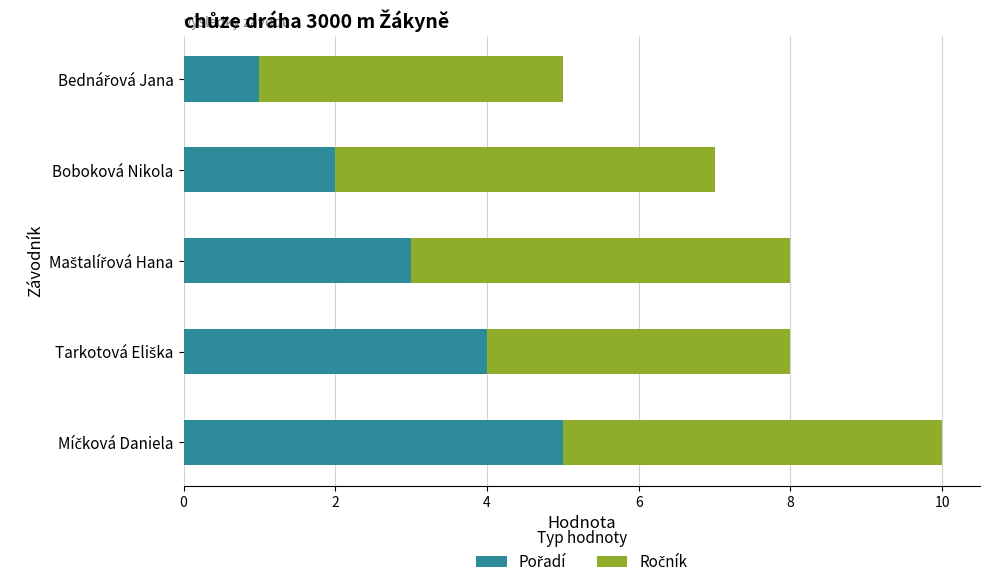

Count the number of data series in this chart.

2